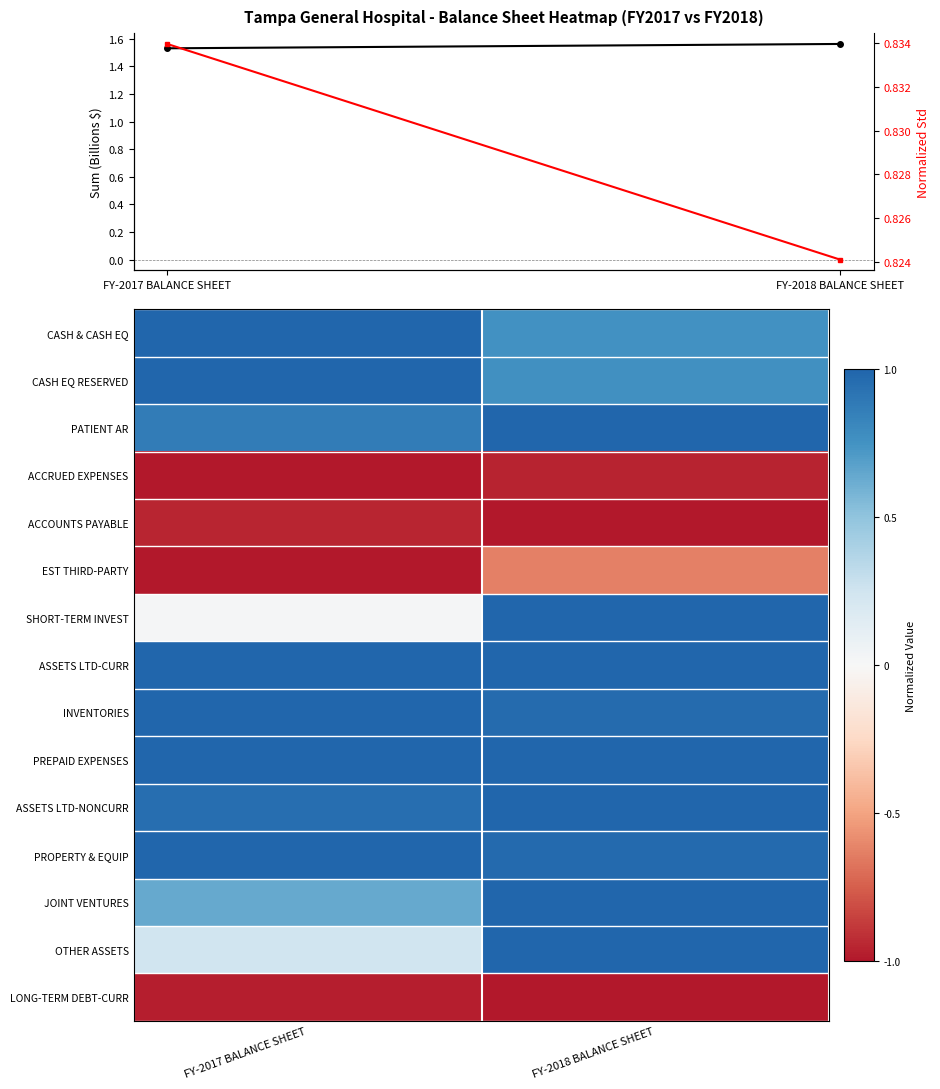

What is the smallest value displayed?

-1.0